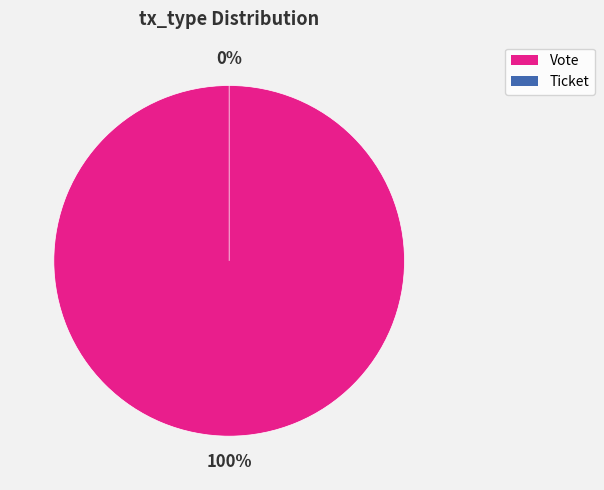

Which category accounts for the majority?

Vote